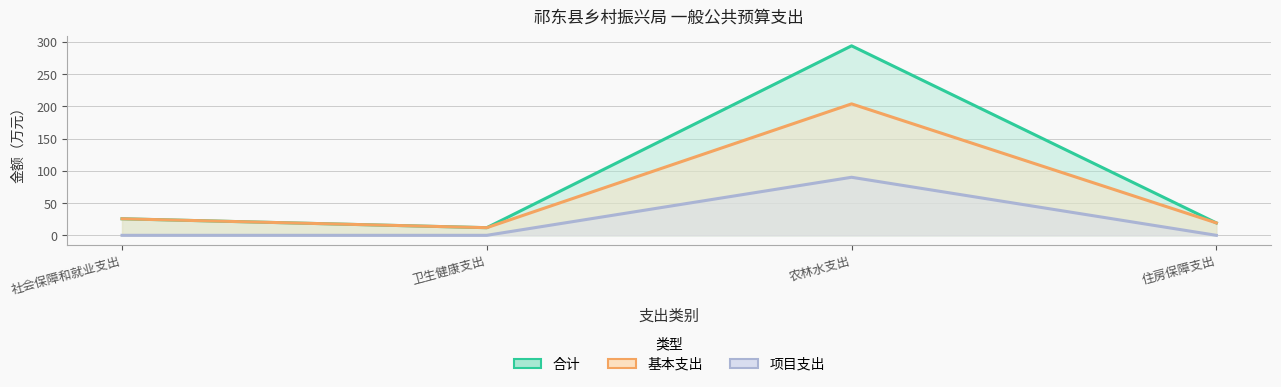

Is it true that 合计 equals 25.7 at 社会保障和就业支出?

True